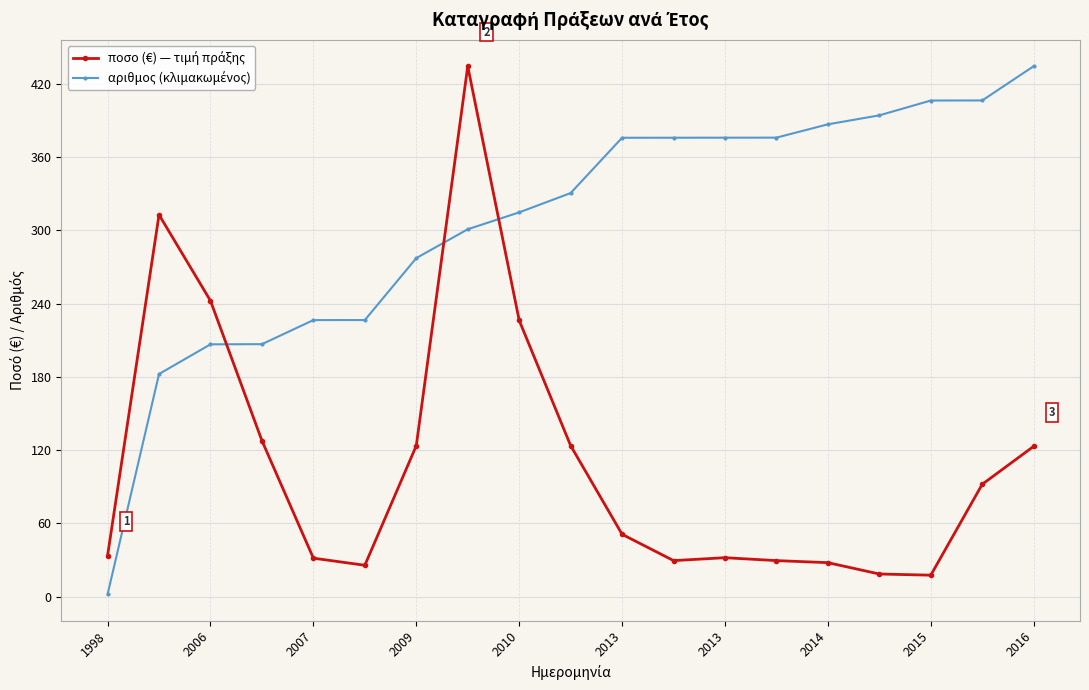

Does the chart have visible grid lines?

Yes